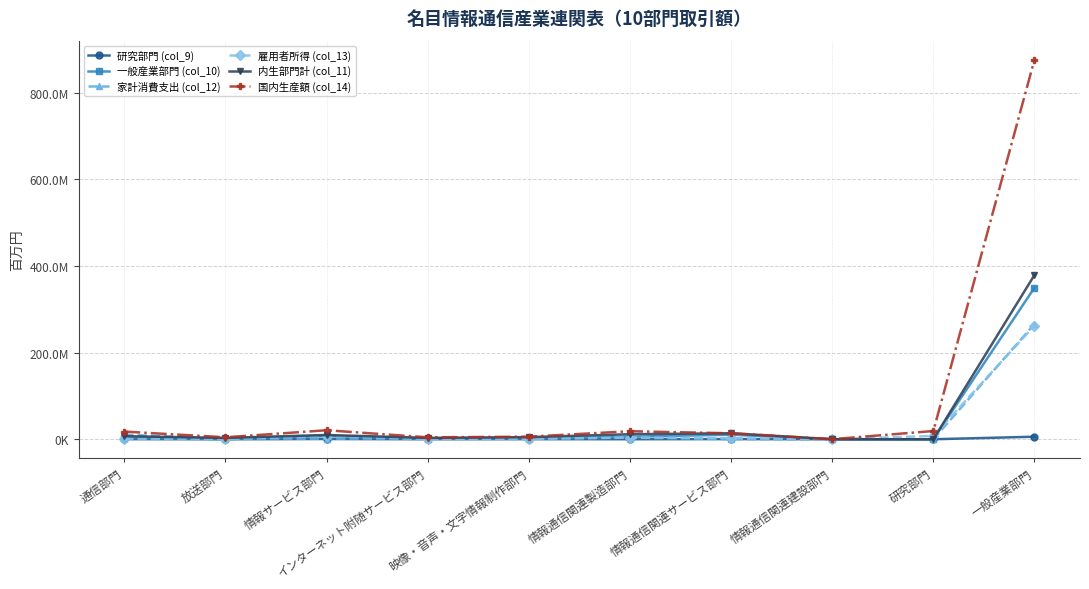

At which label does 内生部門計 (col_11) first exceed 7092107?

通信部門